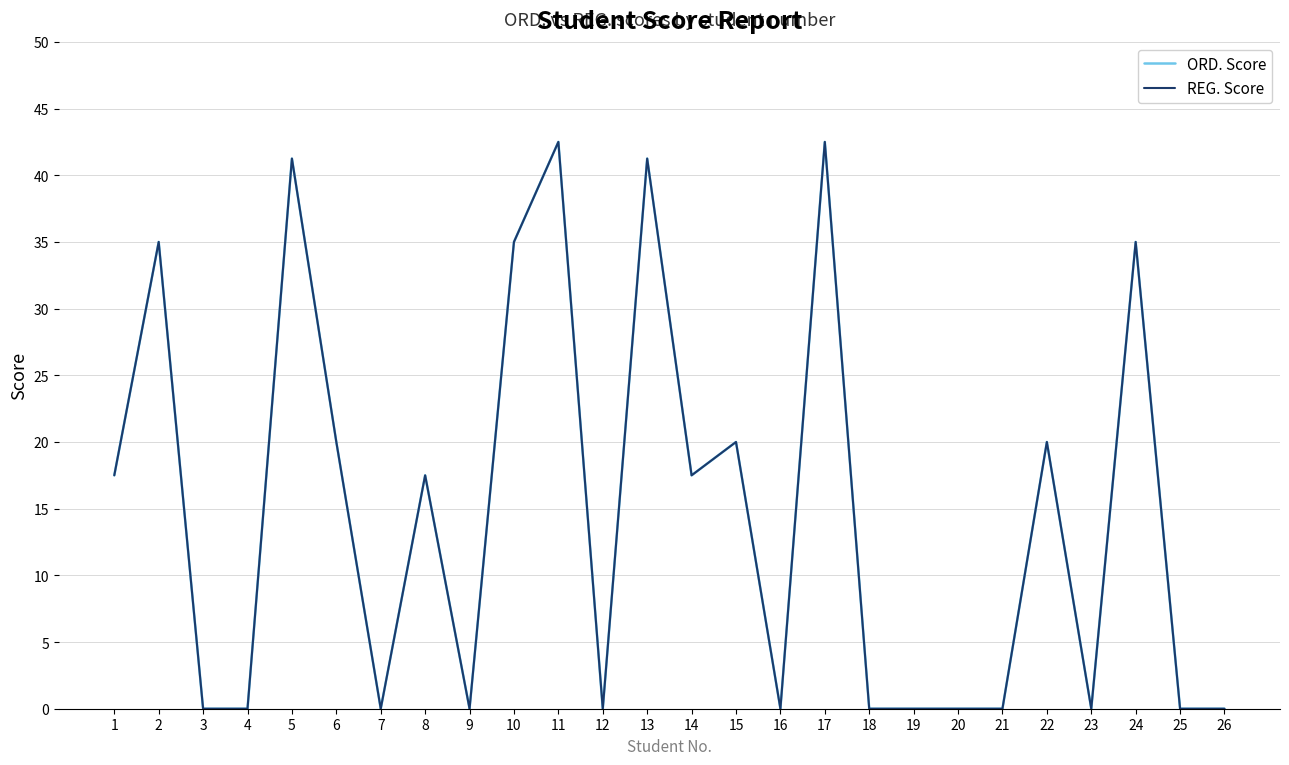

Does the chart display data point markers on the line(s)?

No